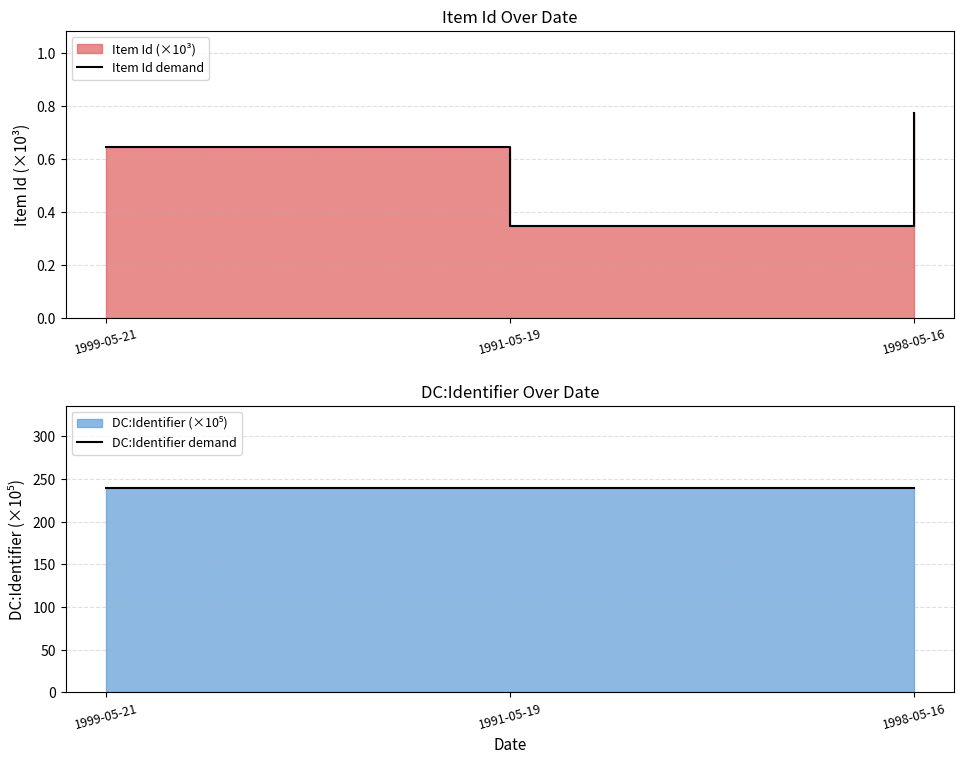

What is the sum of the DC:Identifier demand values at 1998-05-16 and 1991-05-19?

480.0